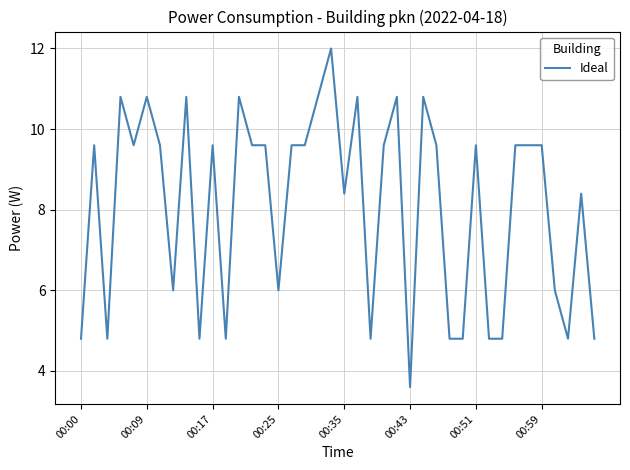

How many lines are shown in the chart?

1